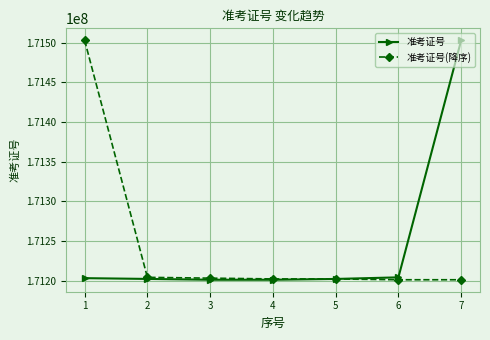

True or false: 准考证号(降序) has more than 2 points higher than both neighbors.

False